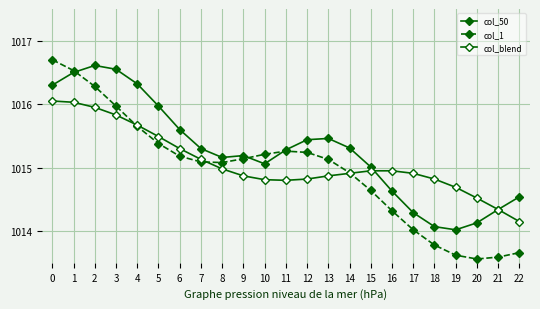

List the series in order of their overall mean, lowest first.

col_1, col_blend, col_50